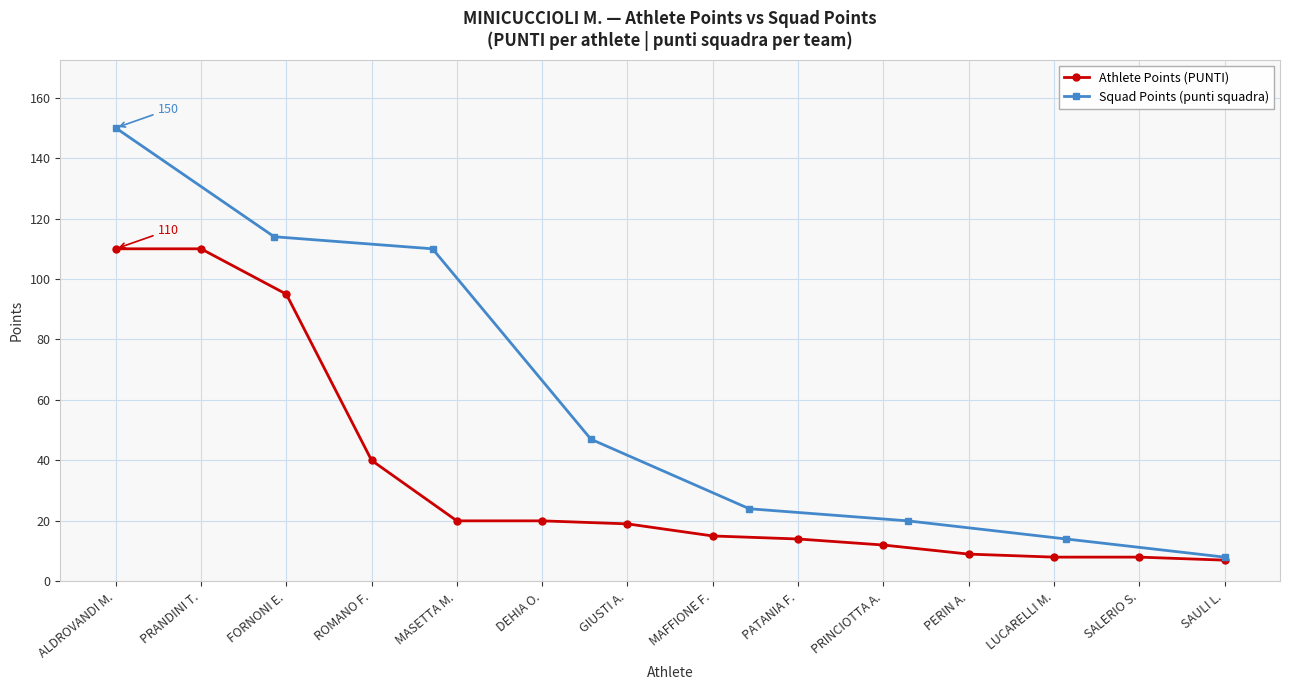

What is the ratio of the value at LUCARELLI M. to the value at FORNONI E.?

0.1